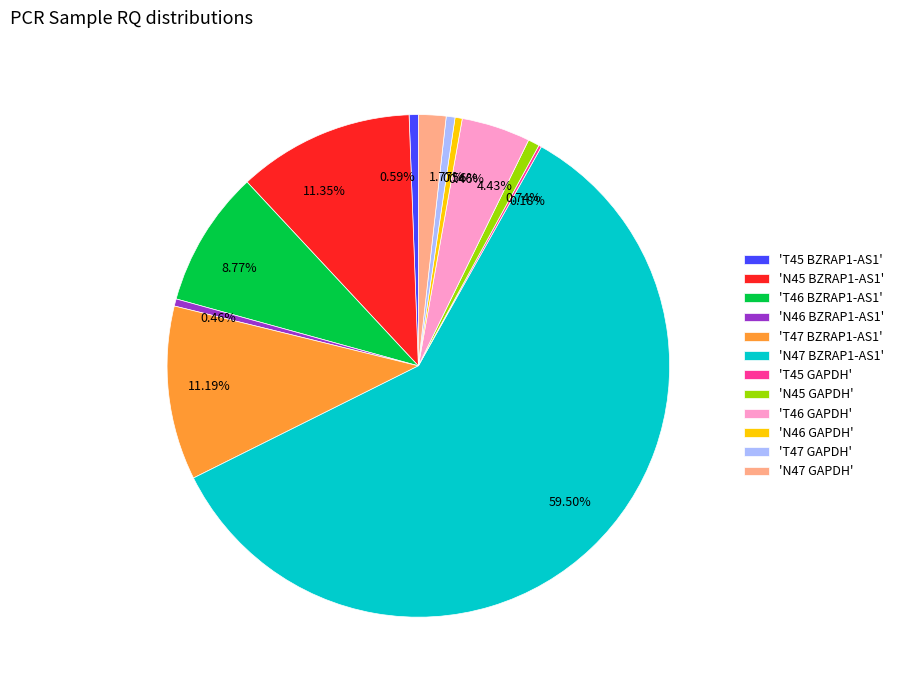

Between 'N47 BZRAP1-AS1' and 'T47 BZRAP1-AS1', which is larger?

'N47 BZRAP1-AS1'